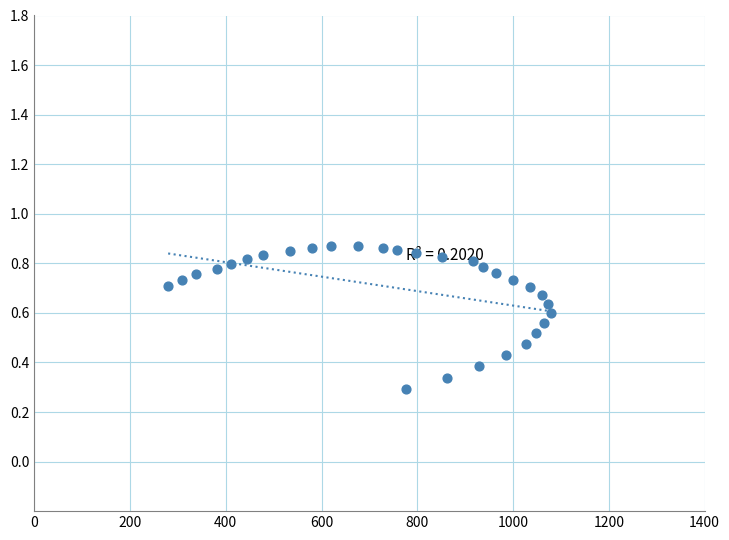

What is the range of X values (max minus min)?

799.2